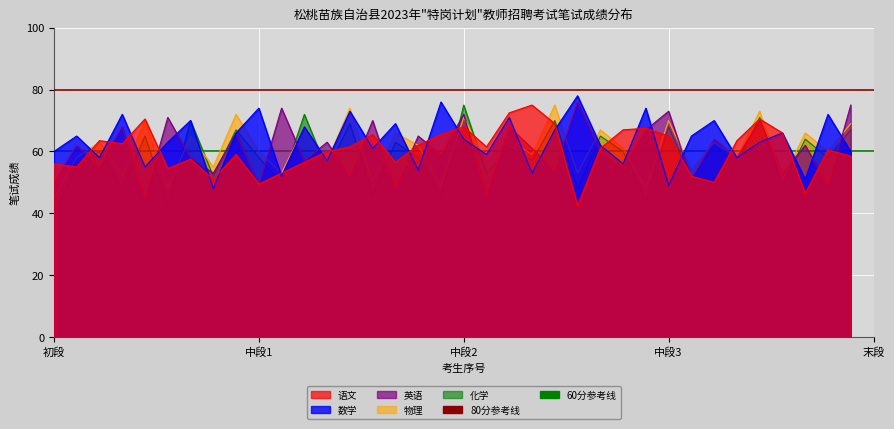

What is the difference between the maximum and minimum values in the 英语 series?

31.0